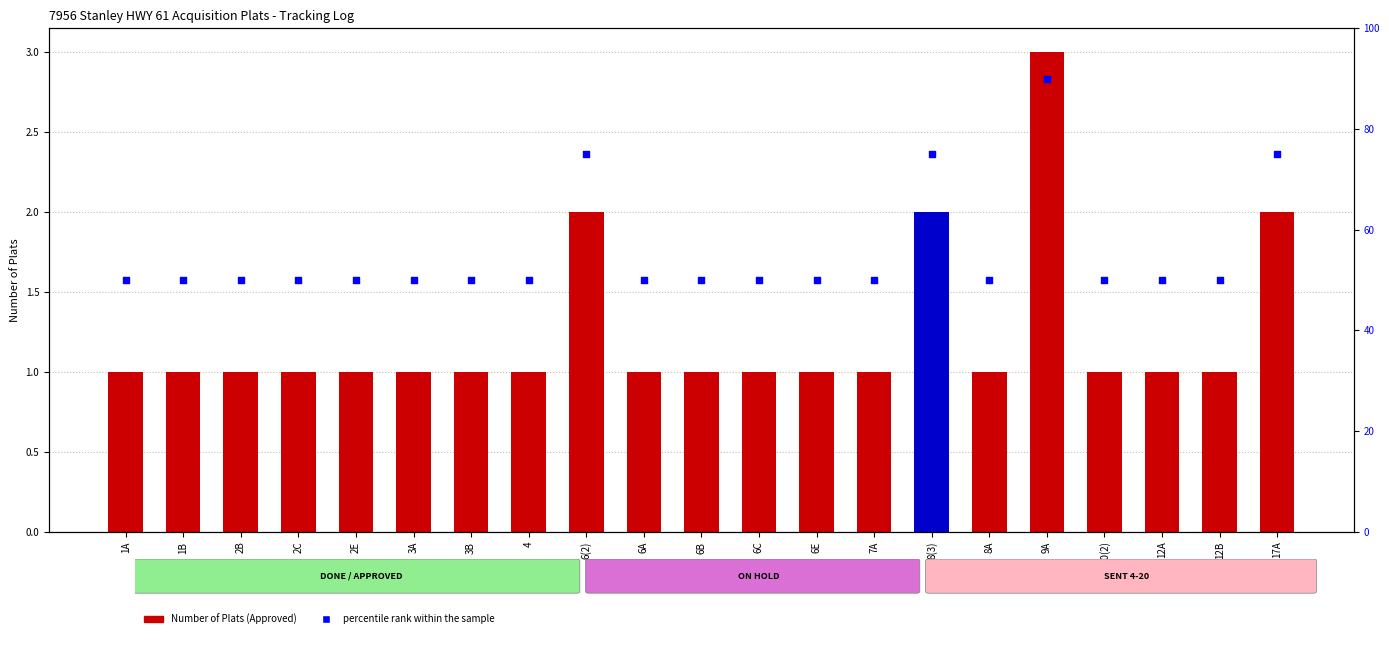

At how many categories does at least one series exceed 35?

21